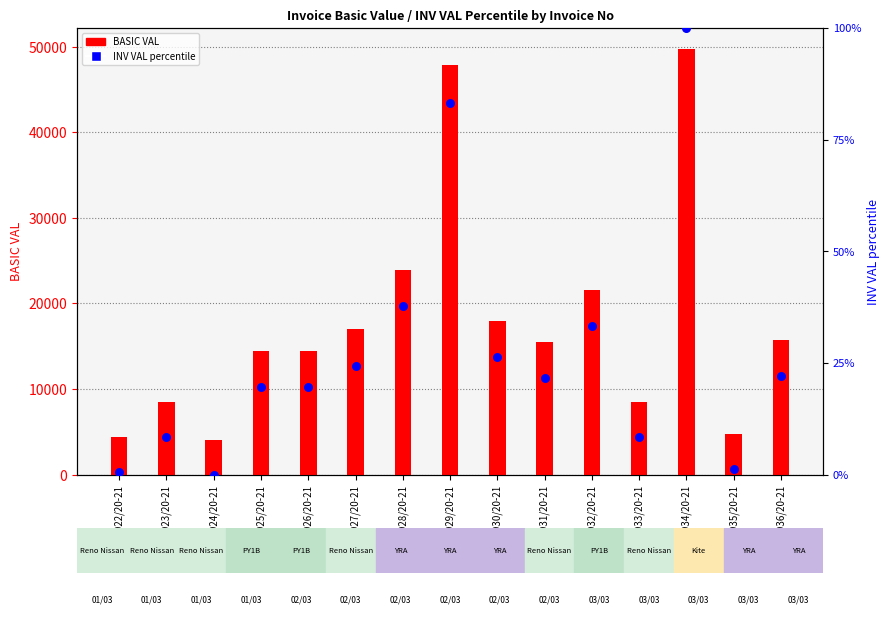

What is the ratio of the value at 00923/20-21 to the value at 00934/20-21?

0.1